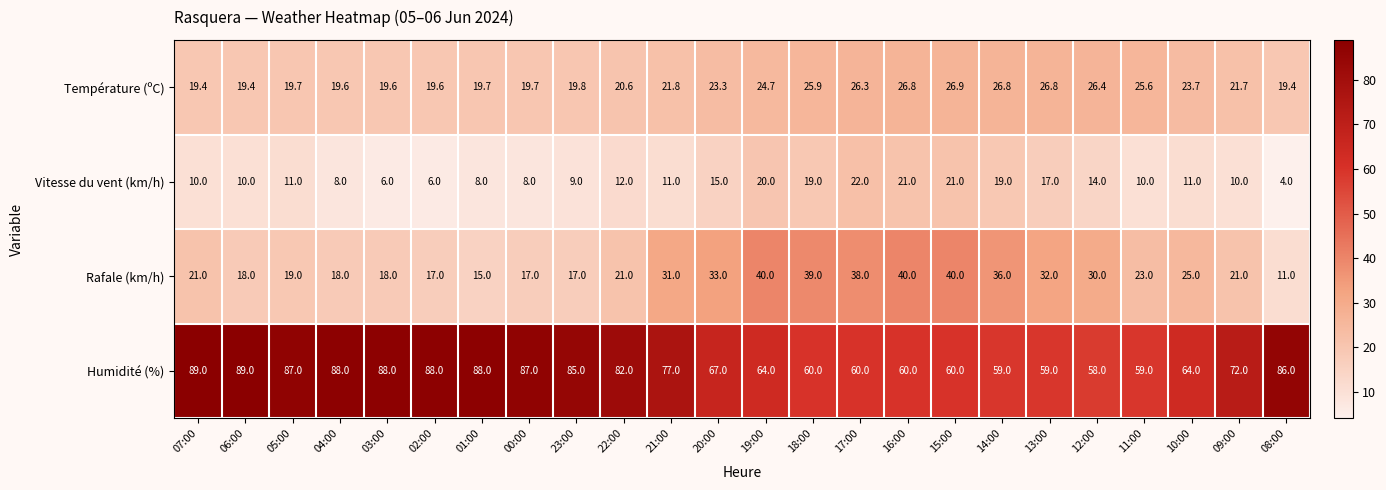

Which series has the largest total across all categories?

Humidité (%)